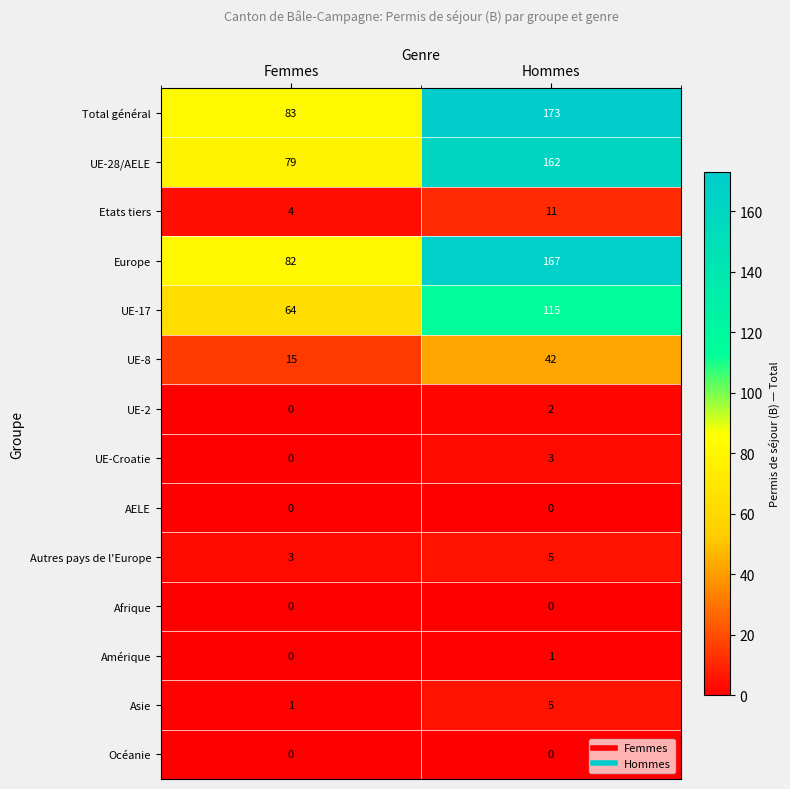

Is it true that UE-Croatie equals 0 at Femmes?

True